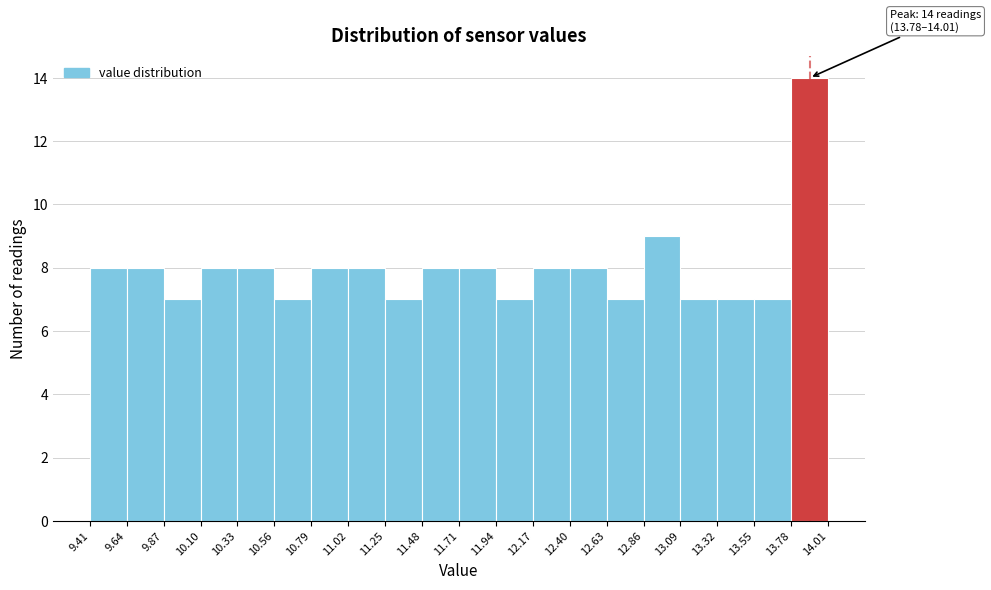

Over which range of the x-axis is the bar tallest?

13.78 to 14.01